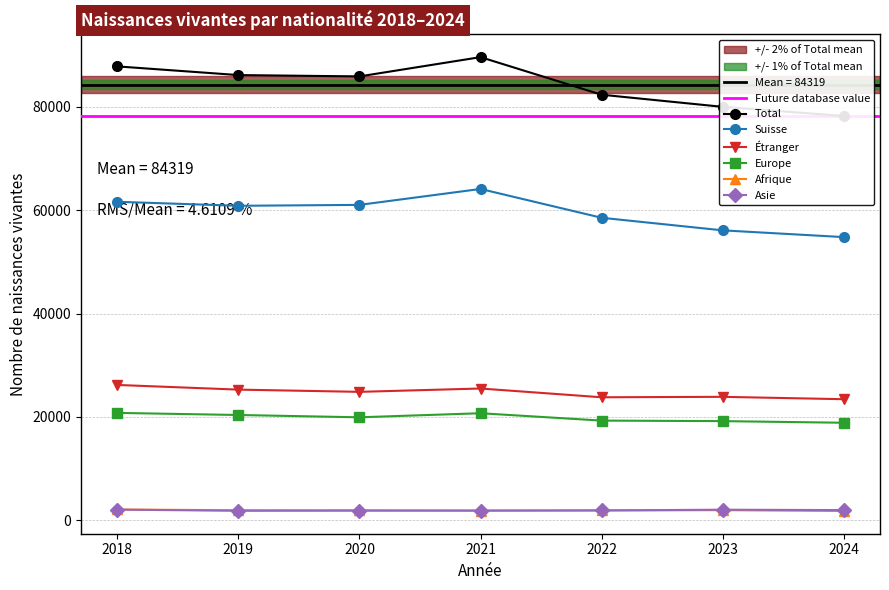

How many data points in Suisse are less than 60875?

3